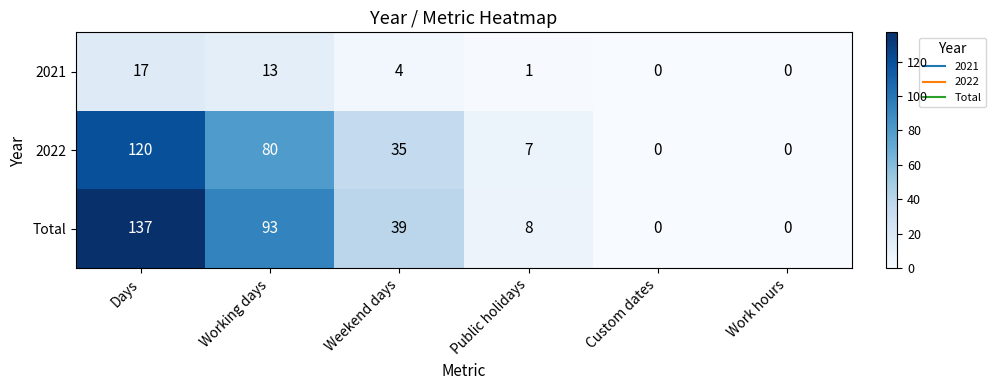

True or false: 2021 has a value of 4 at Weekend days.

True